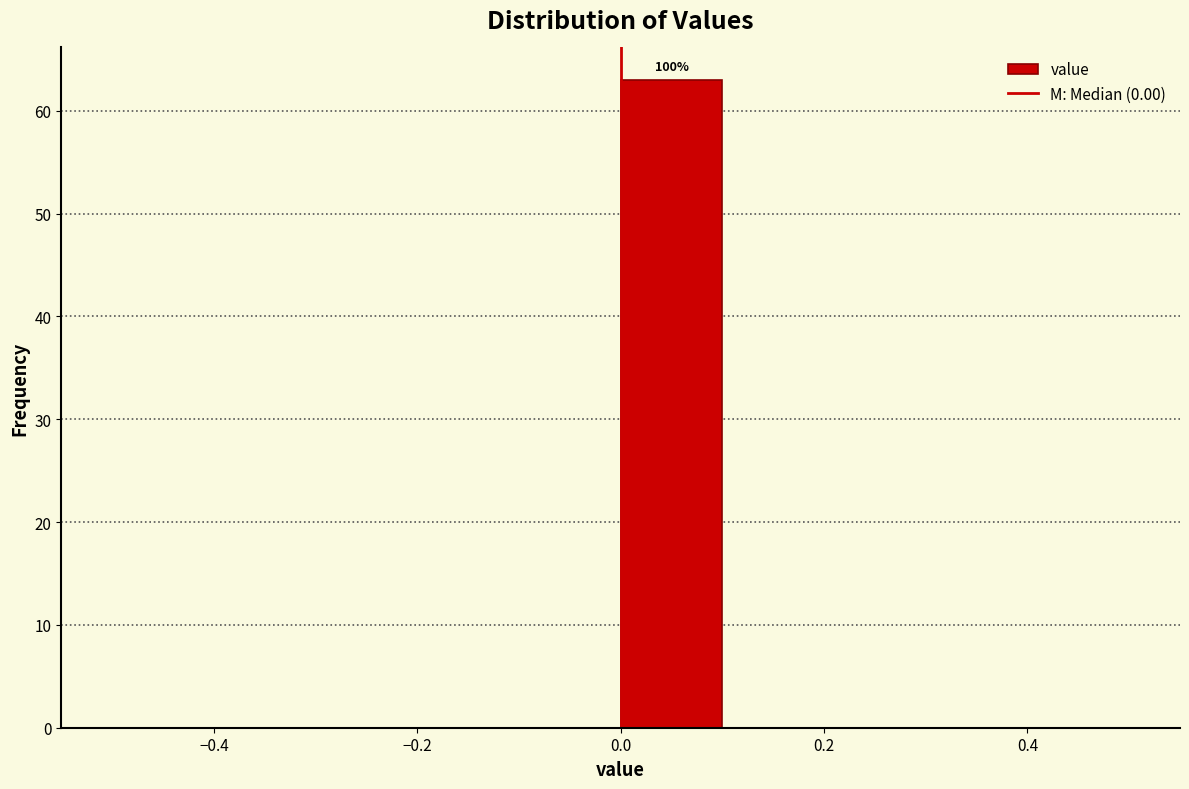

Which range on the x-axis has the tallest bar?

0.0 to 0.1